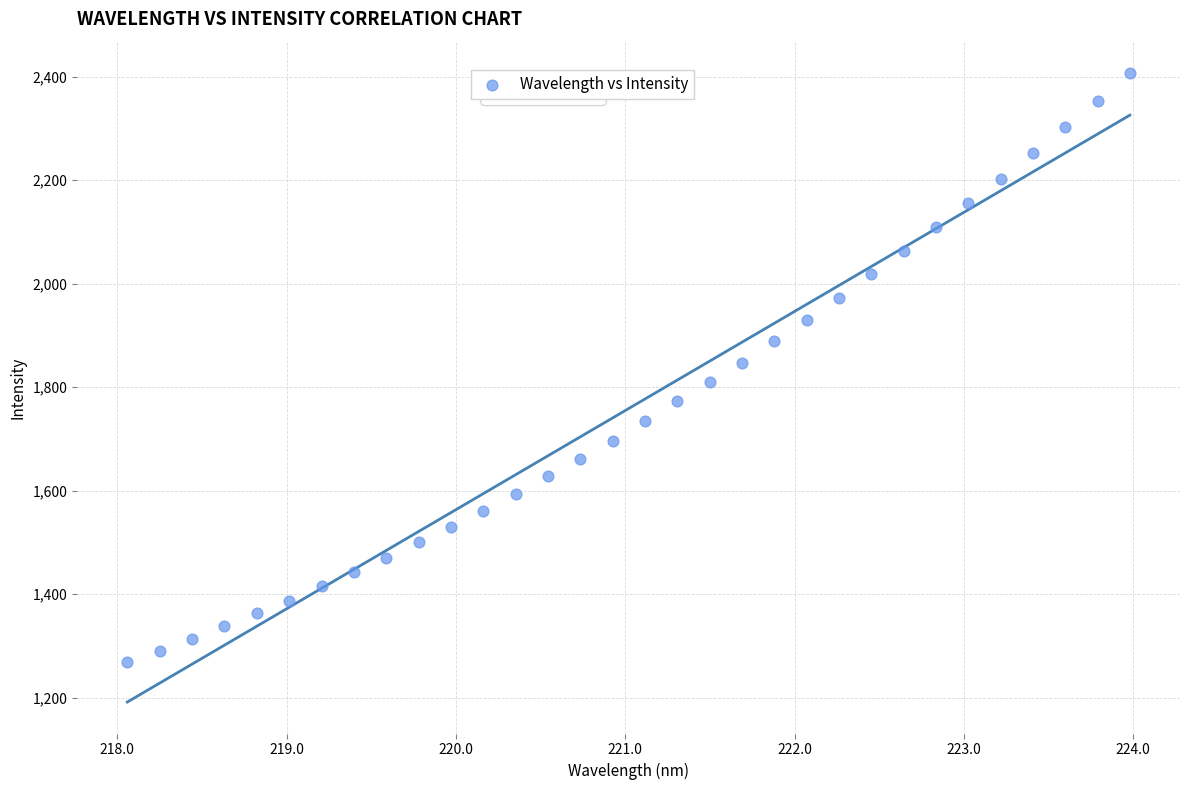

What is the range of X values (max minus min)?

5.9